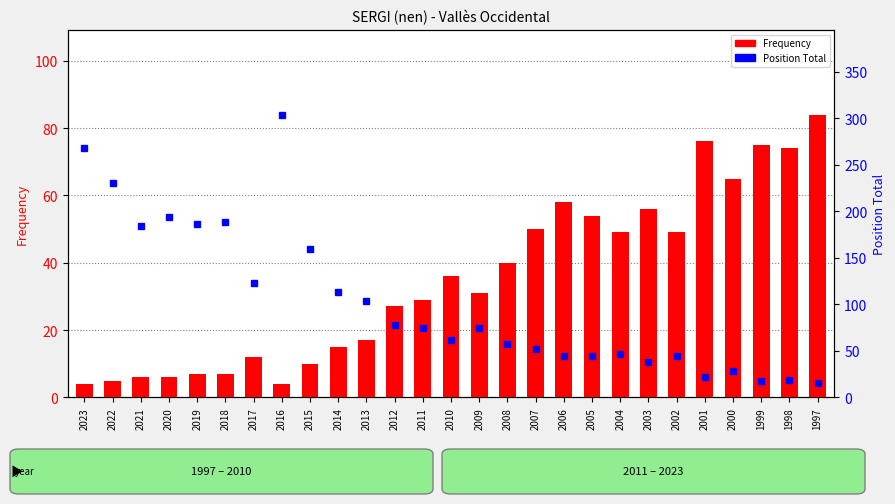

True or false: Frequency has a value of 81 at 2007.

False